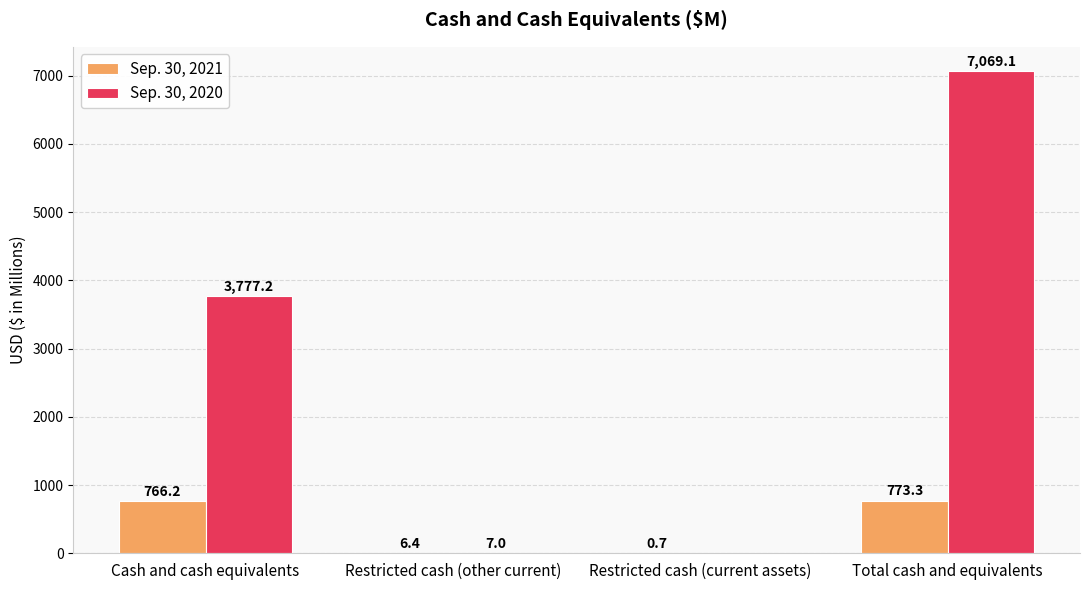

What is the sum of all Sep. 30, 2020 values?

10853.3